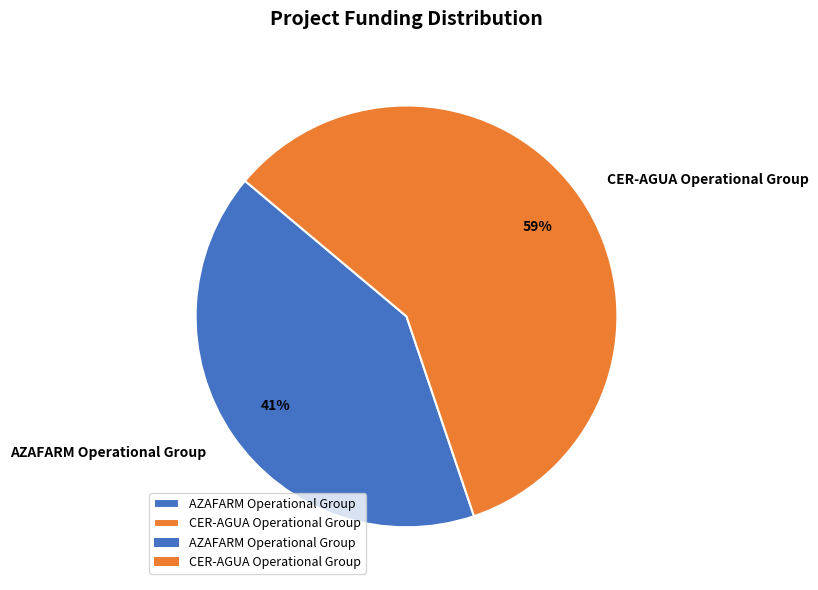

To the nearest percent, what portion does CER-AGUA Operational Group represent?

59%